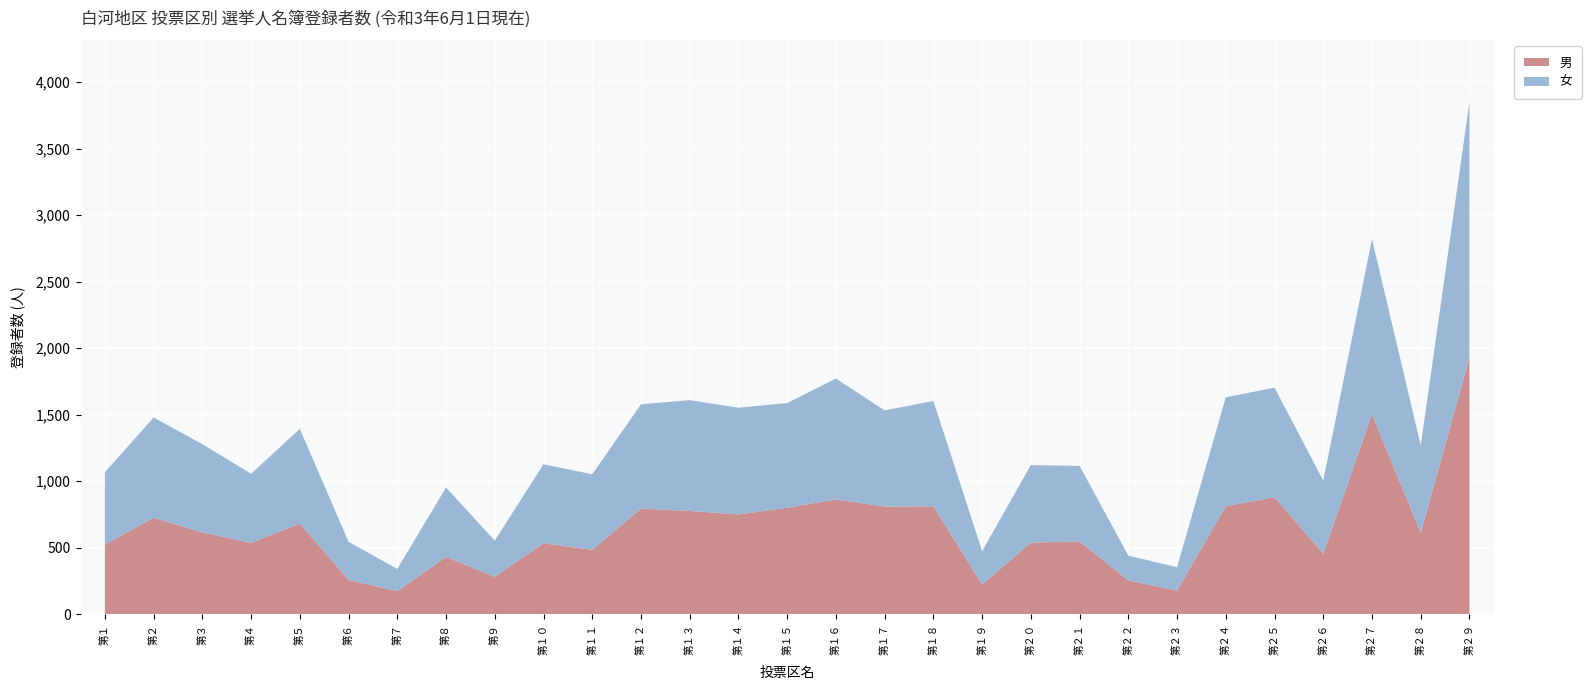

Reading left to right, list all the values displayed in this chart.

男: 第１=522	第２=724	第３=614	第４=535	第５=680	第６=256	第７=172	第８=429	第９=281	第１０=532	第１１=483	第１２=793	第１３=775	第１４=749	第１５=799	第１６=862	第１７=808	第１８=809	第１９=222	第２０=537	第２１=546	第２２=253	第２３=176	第２４=811	第２５=878	第２６=454	第２７=1502	第２８=610	第２９=1931
女: 第１=544	第２=754	第３=663	第４=520	第５=712	第６=287	第７=167	第８=522	第９=271	第１０=594	第１１=568	第１２=784	第１３=833	第１４=802	第１５=787	第１６=909	第１７=723	第１８=793	第１９=251	第２０=583	第２１=568	第２２=186	第２３=176	第２４=819	第２５=824	第２６=549	第２７=1317	第２８=657	第２９=1921